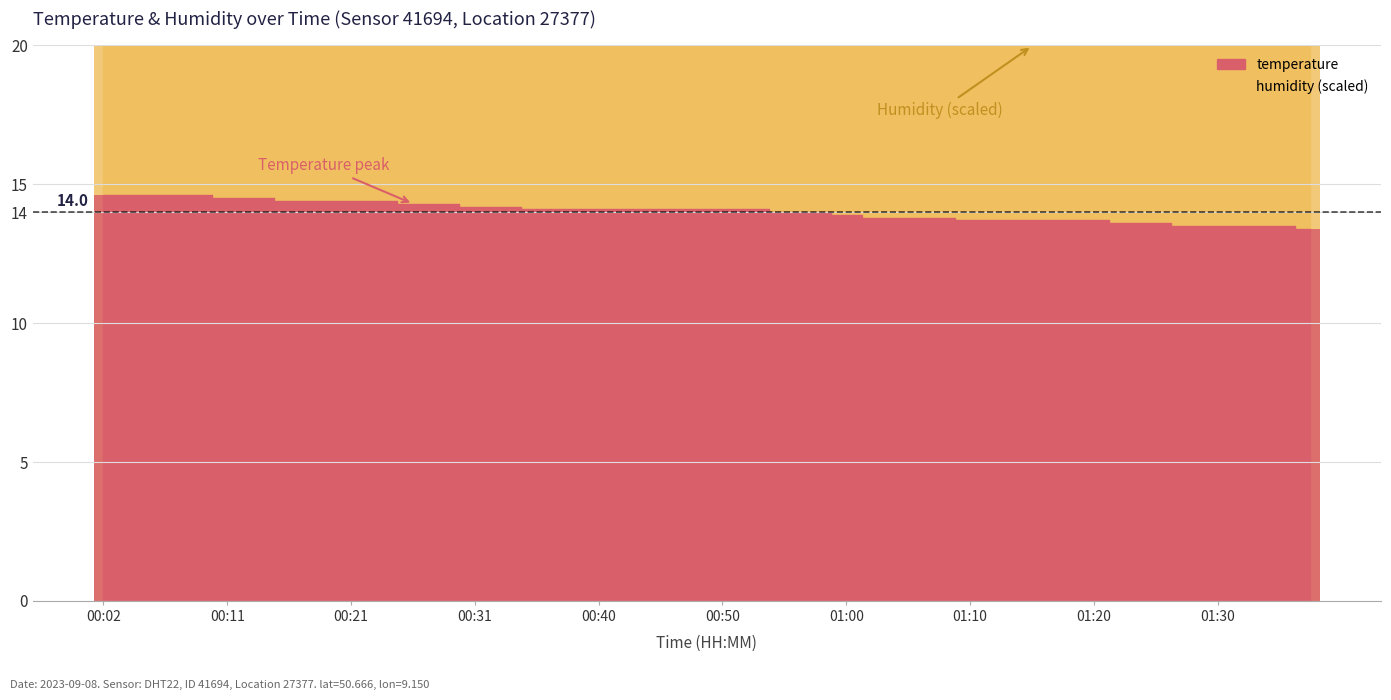

The value at 01:27 is 13.5. True or false?

True